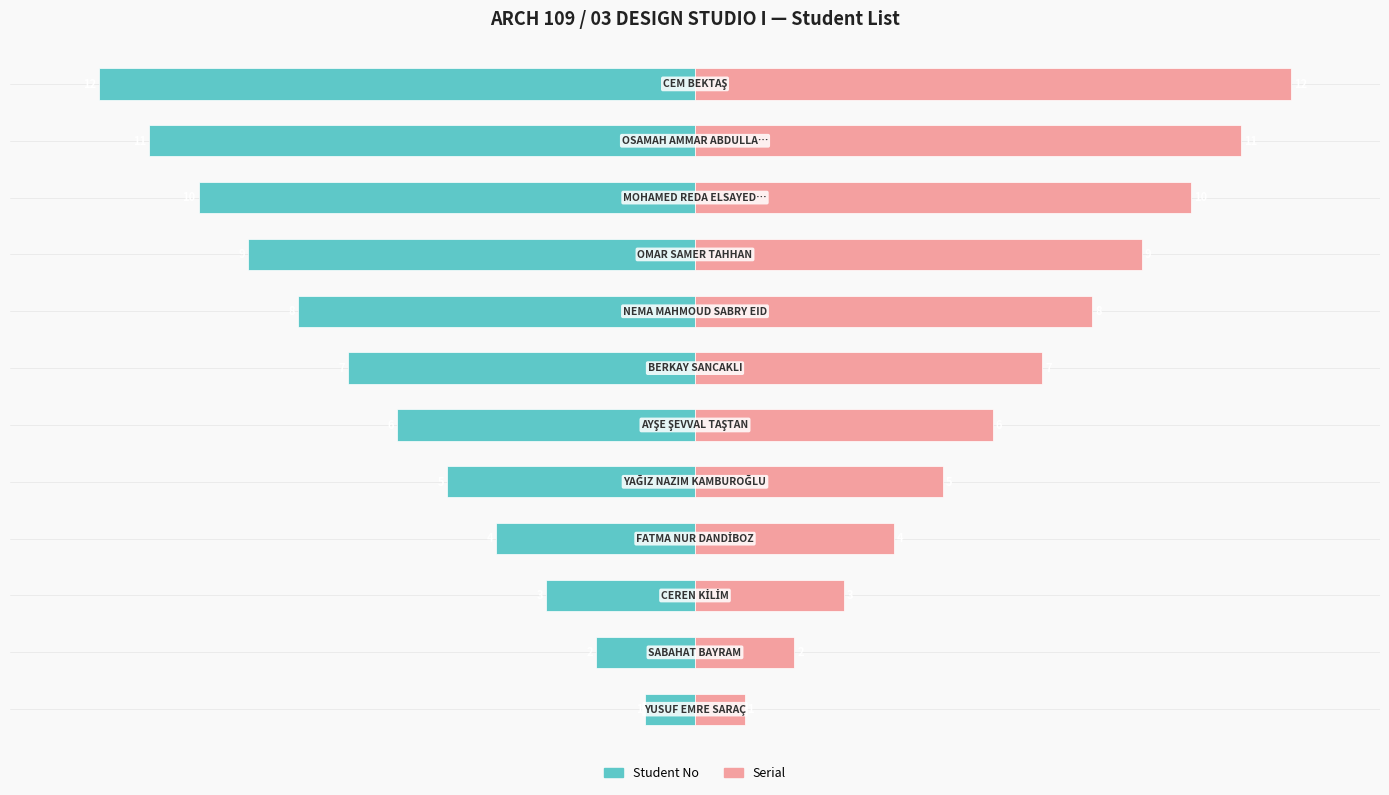

List the series in order of their overall mean, lowest first.

Student No, Serial